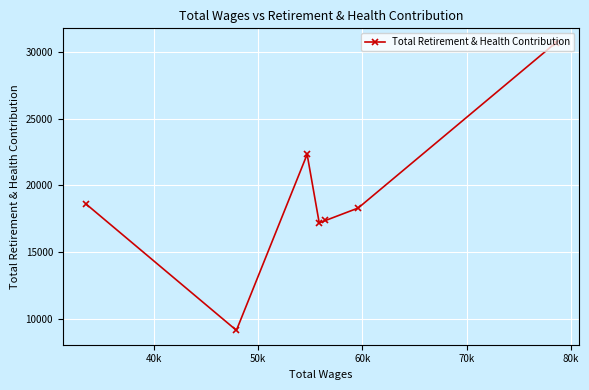

What is the average value?

19093